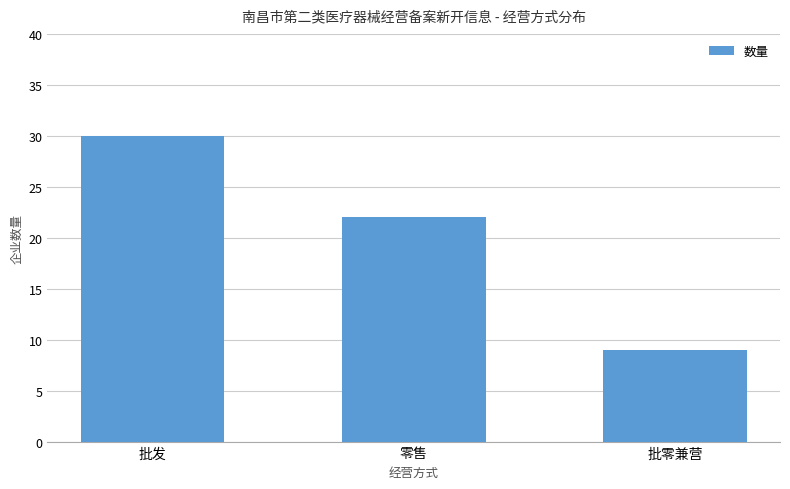

What is the smallest value displayed?

9